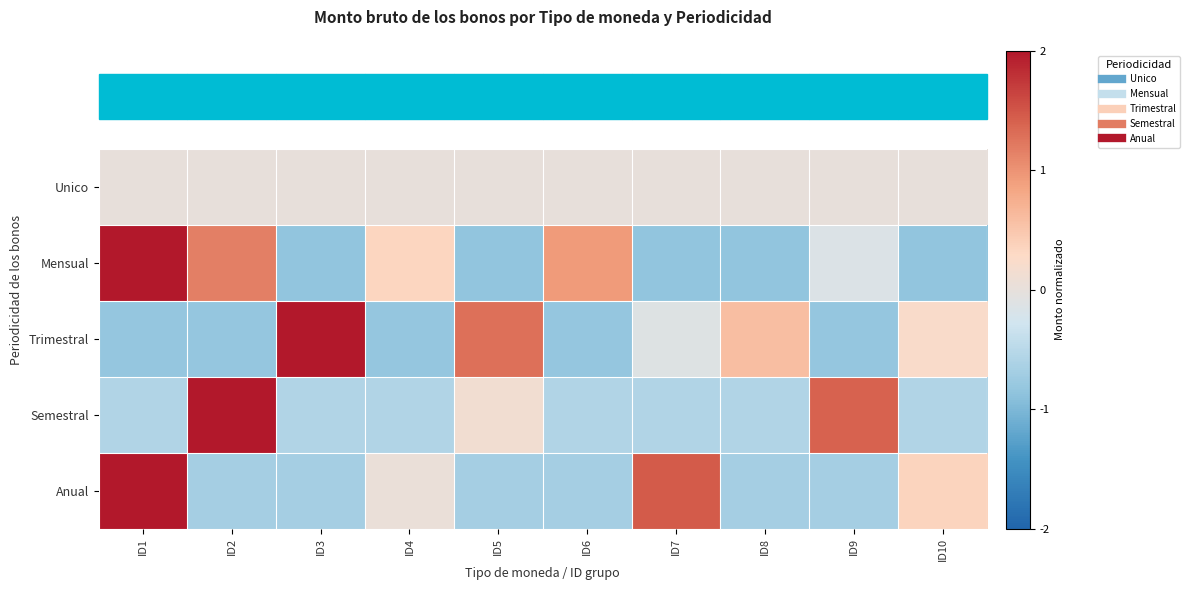

At how many categories does at least one series exceed 1?

6